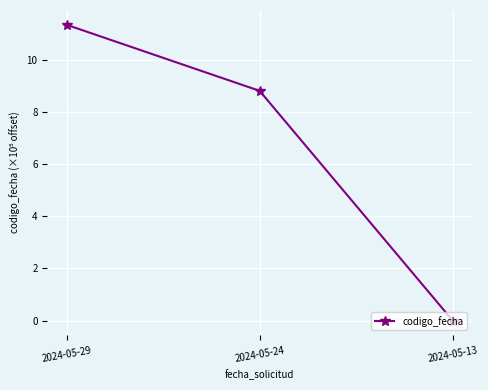

Reading left to right, what are all the values shown in this chart?

2024-05-29=11.4	2024-05-24=8.8	2024-05-13=0.0